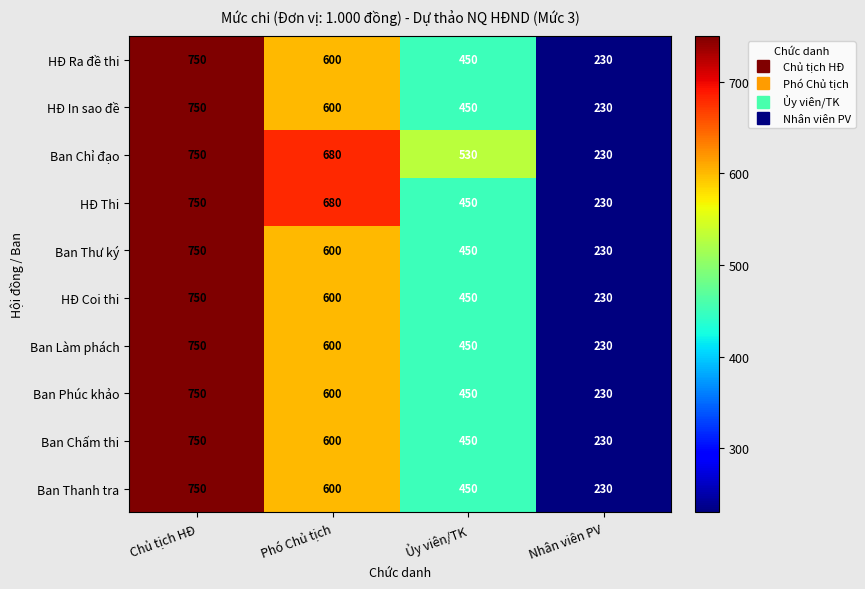

Is the value of Ban Chỉ đạo at Nhân viên PV greater than the value of Ban Chấm thi at Phó Chủ tịch?

No